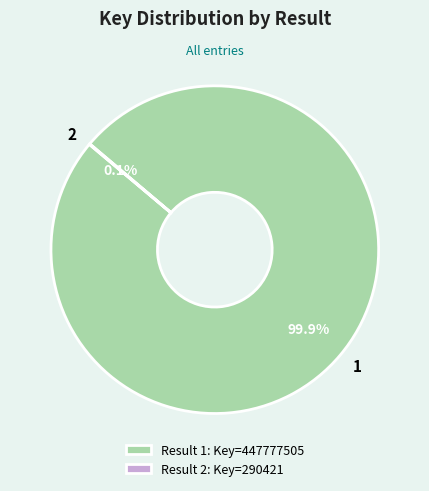

True or false: 1 accounts for 100% of the total.

True